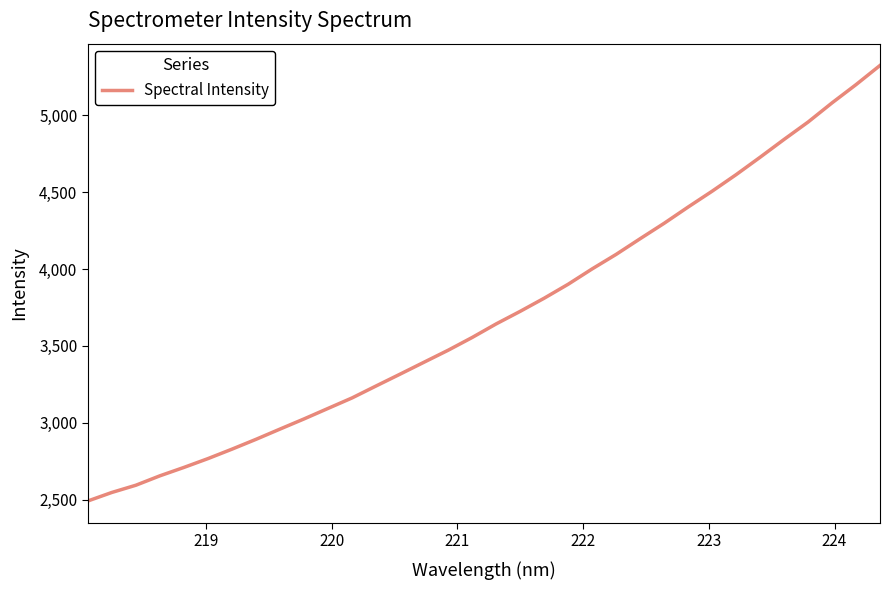

What is the greatest value displayed?

5323.4